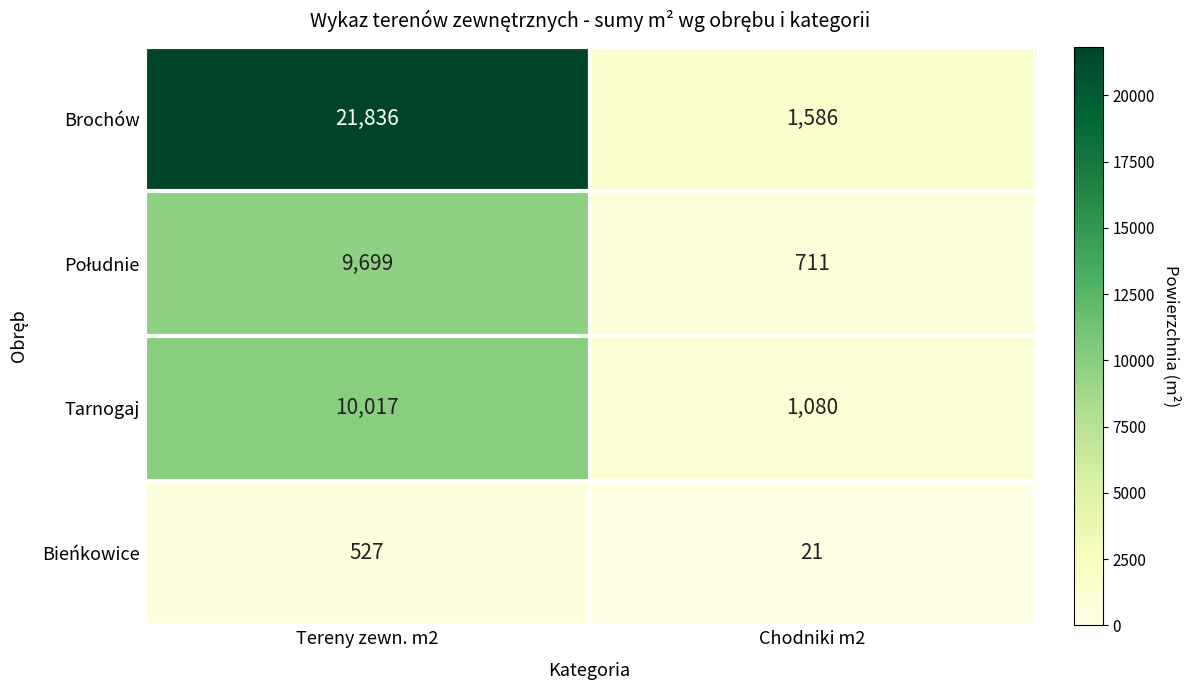

What is the sum of all Tarnogaj values?

11097